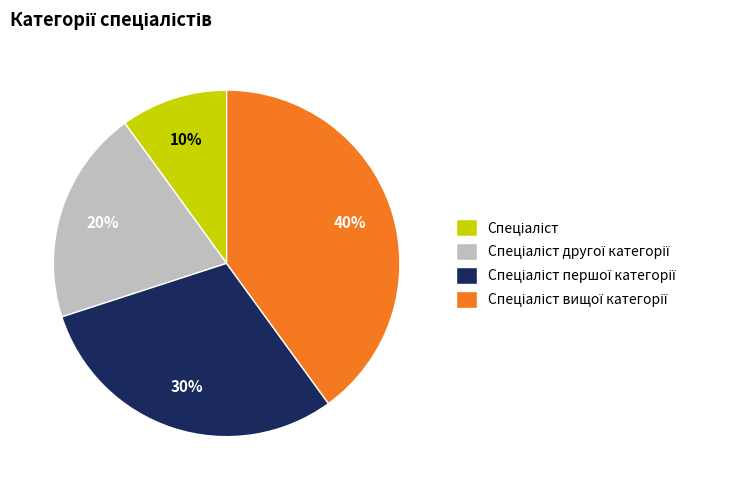

Is there a majority slice in this chart?

No